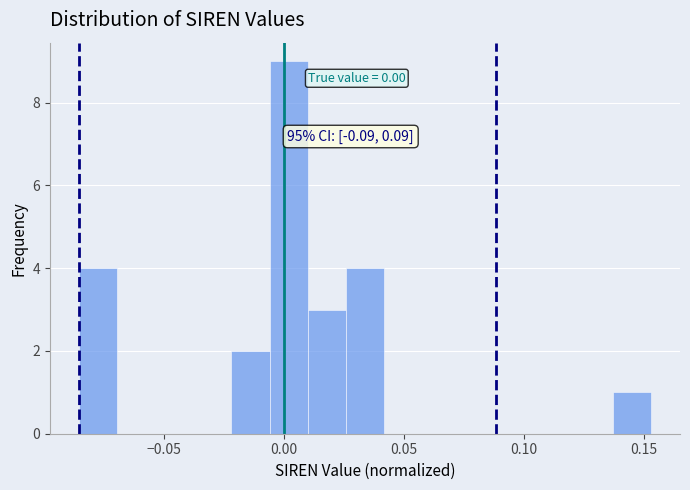

Read against the x-axis, roughly where is the centre of the tallest bar?

0.000